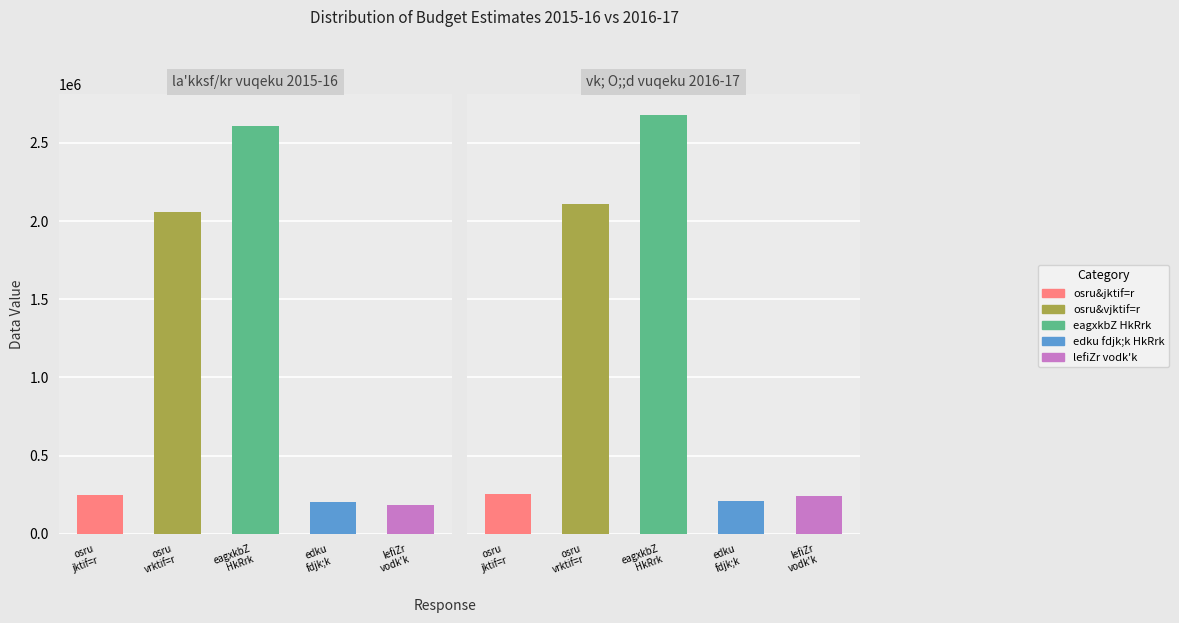

Which series has the largest total across all categories?

eagxkbZ HkRrk